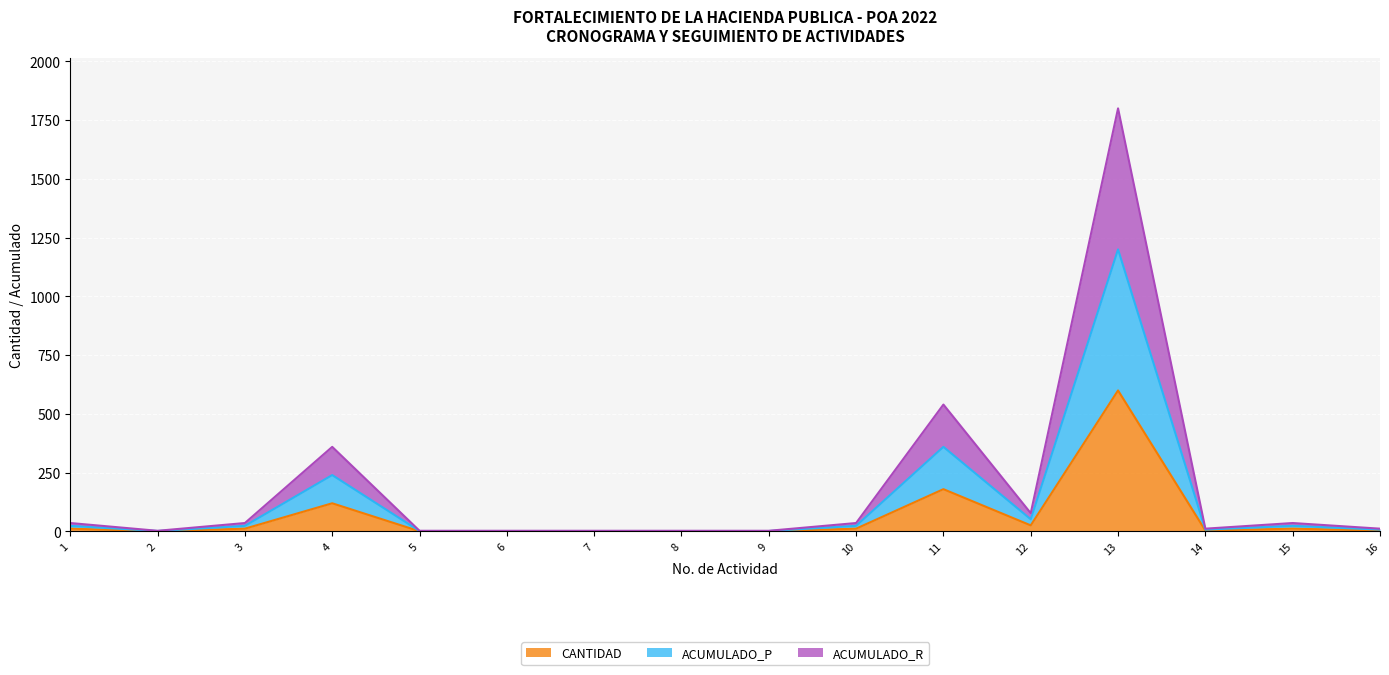

How many categories are shown in the chart?

16